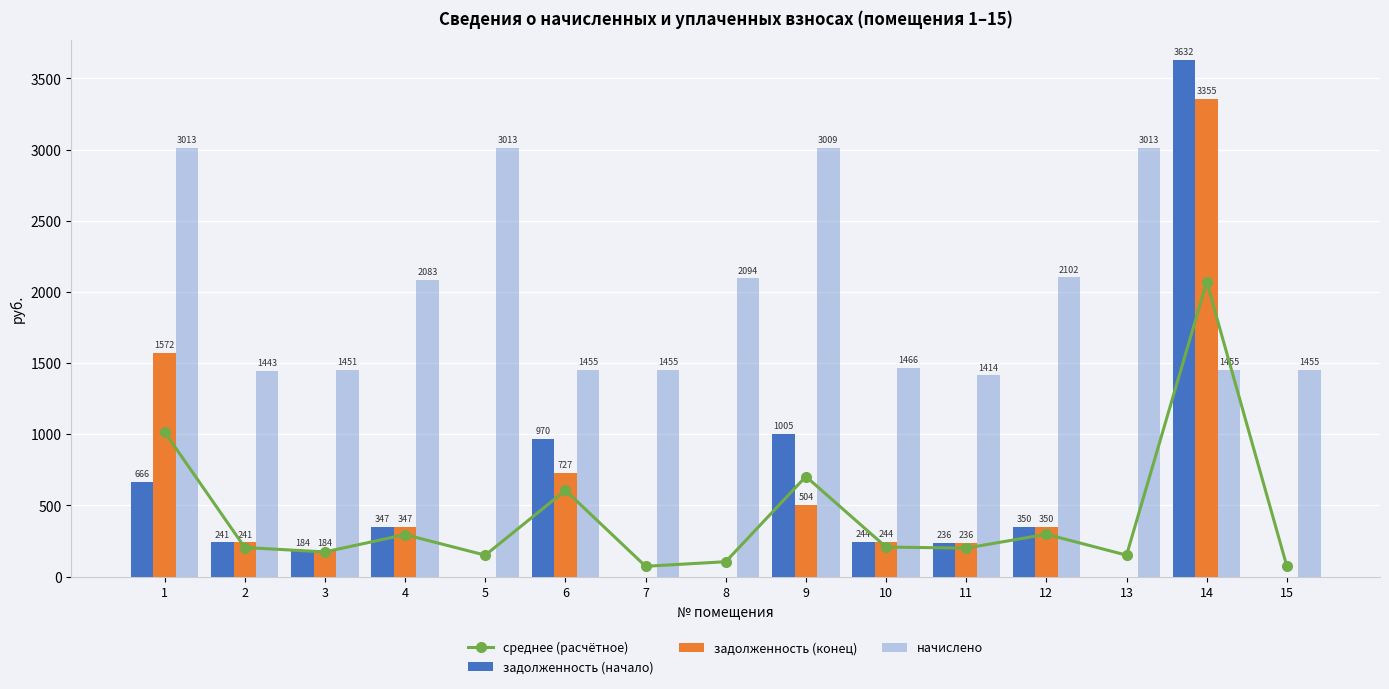

Rank the series at 13 from lowest to highest value.

задолженность (начало), задолженность (конец), среднее (расчётное), начислено